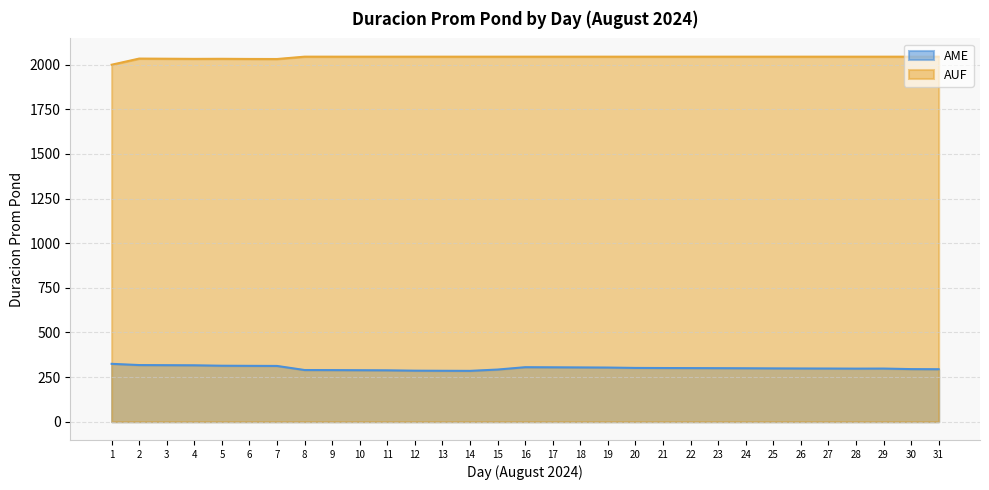

What is the total value across all series at 30?

2339.5